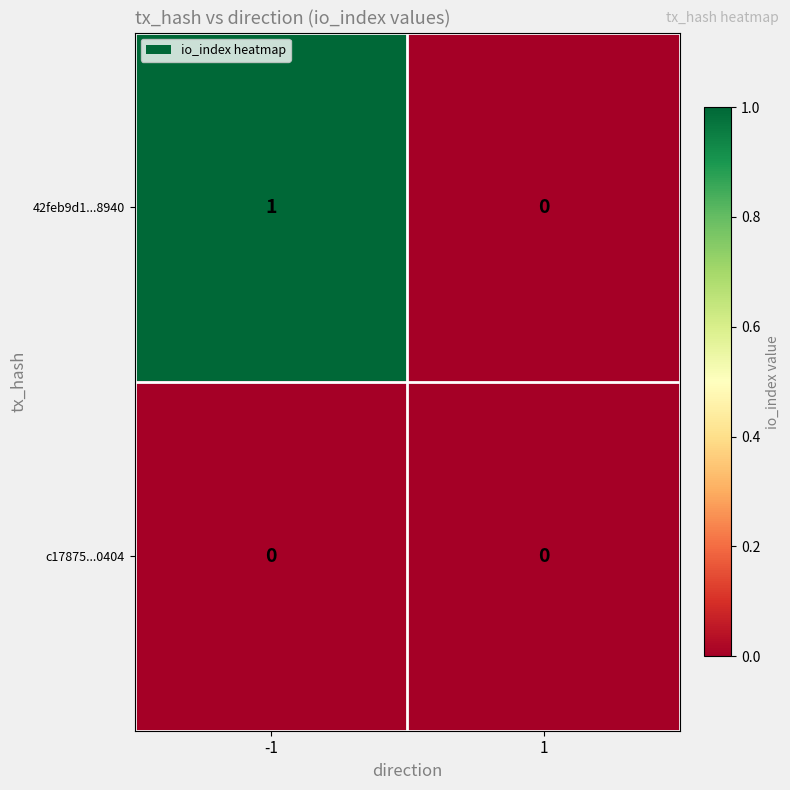

Which series changed the most between -1 and 1?

42feb9d1...8940